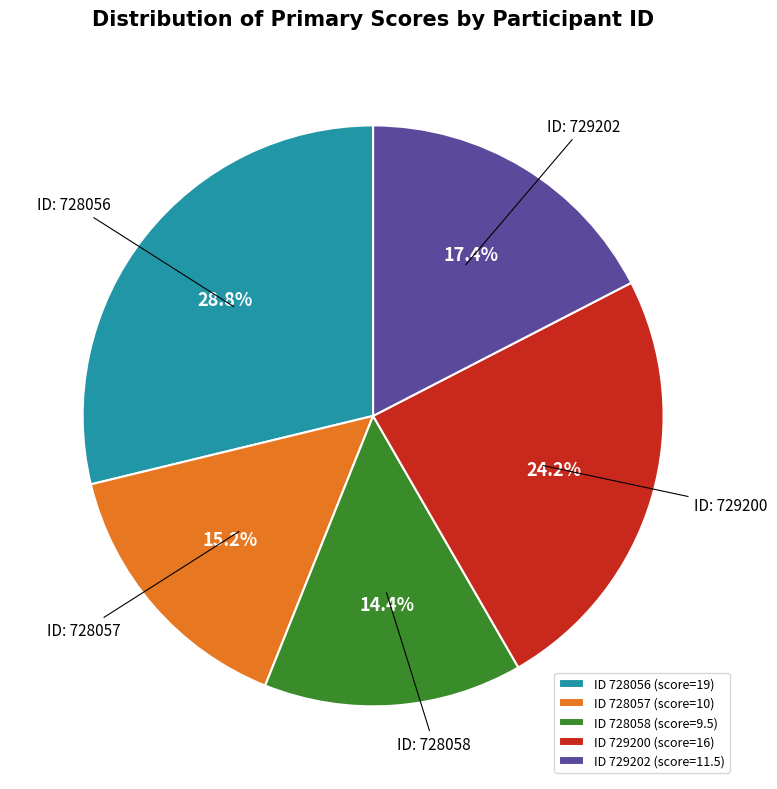

What is the largest slice in the pie chart?

ID 728056 (score=19)